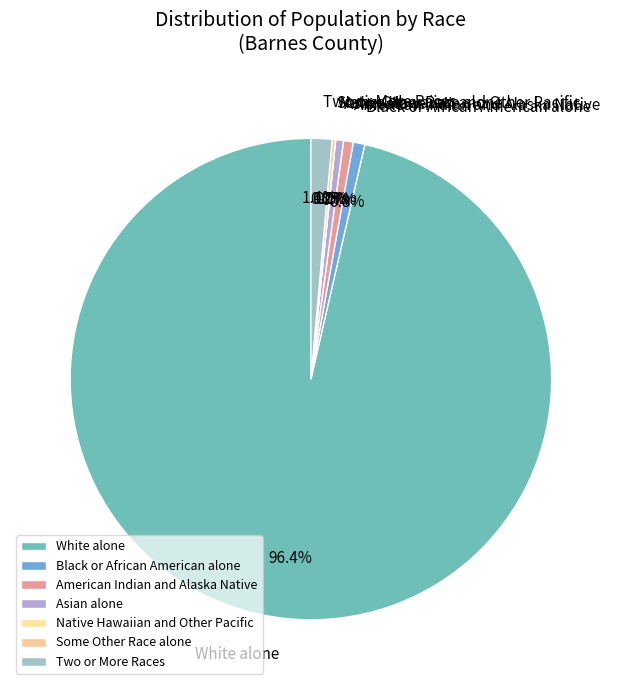

Is the sum of White alone and Black or African American alone greater than half?

Yes